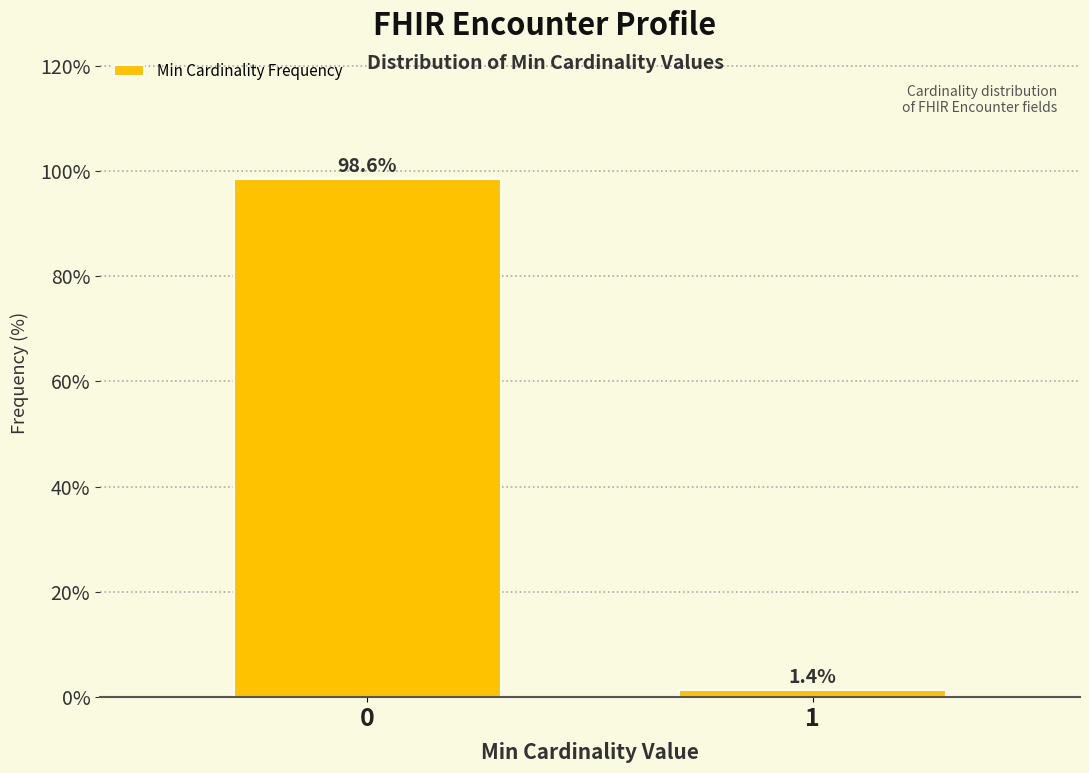

Reading left to right, extract all data points from this chart.

98.6	1.4